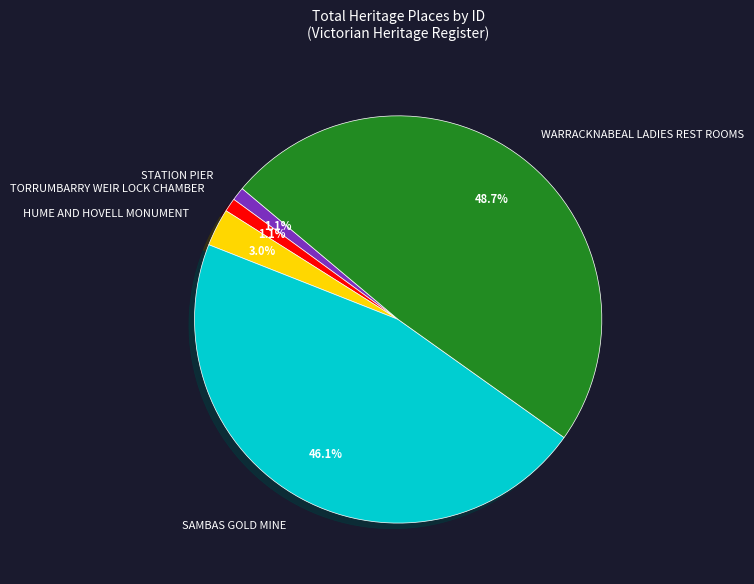

Which has a higher value, STATION PIER or HUME AND HOVELL MONUMENT?

HUME AND HOVELL MONUMENT